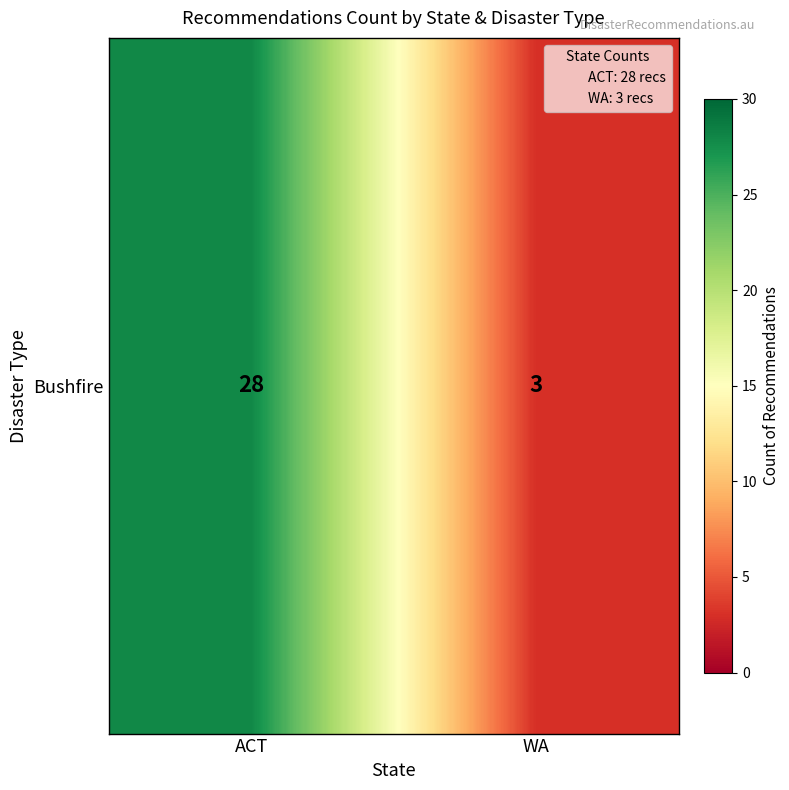

Between WA and ACT, which is larger?

ACT